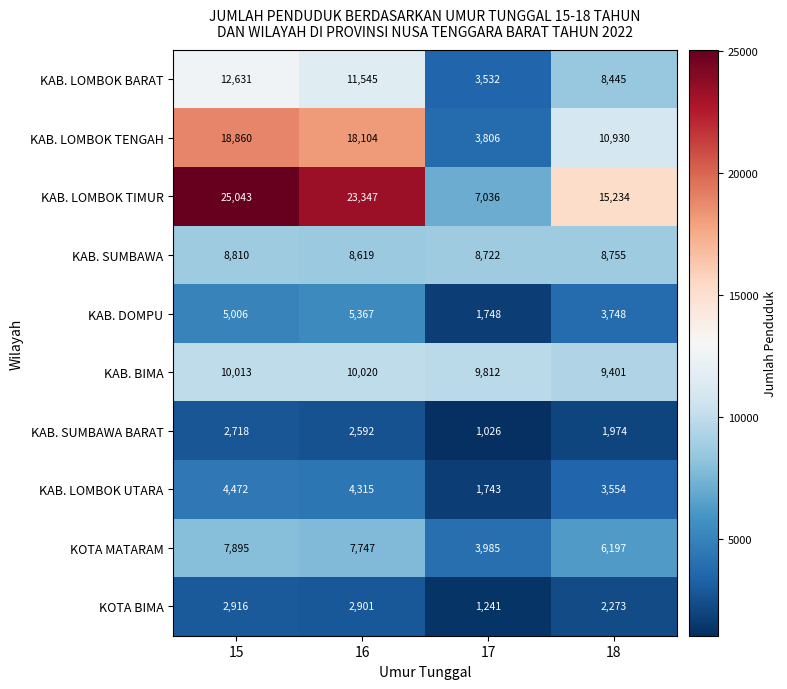

Is it true that KAB. BIMA equals 5179 at 16?

False